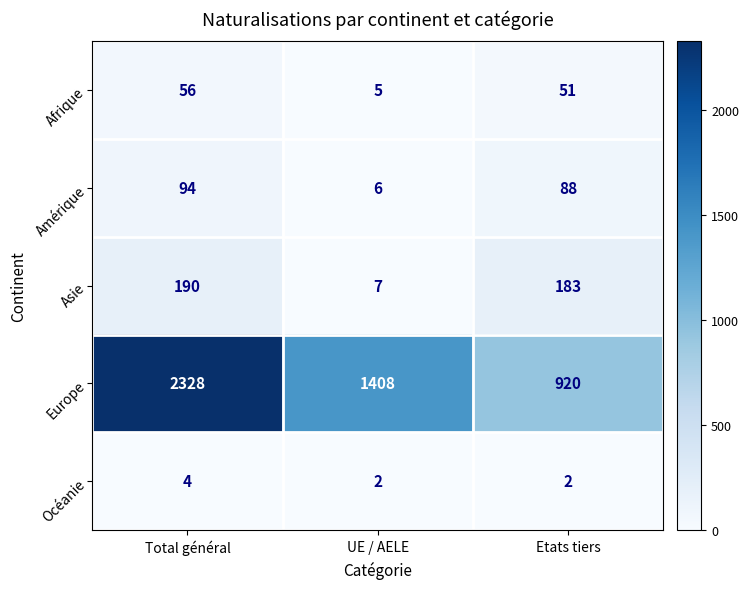

Reading right to left, extract all data points from this chart.

Afrique: Etats tiers=51	UE / AELE=5	Total général=56
Amérique: Etats tiers=88	UE / AELE=6	Total général=94
Asie: Etats tiers=183	UE / AELE=7	Total général=190
Europe: Etats tiers=920	UE / AELE=1408	Total général=2328
Océanie: Etats tiers=2	UE / AELE=2	Total général=4